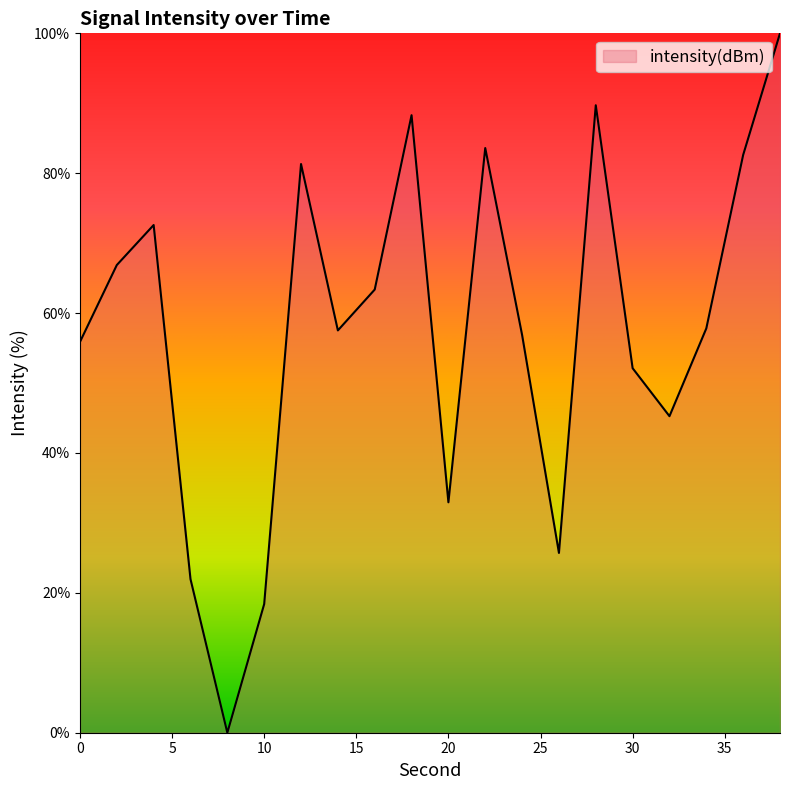

What is the difference between the maximum and minimum values?

100.0